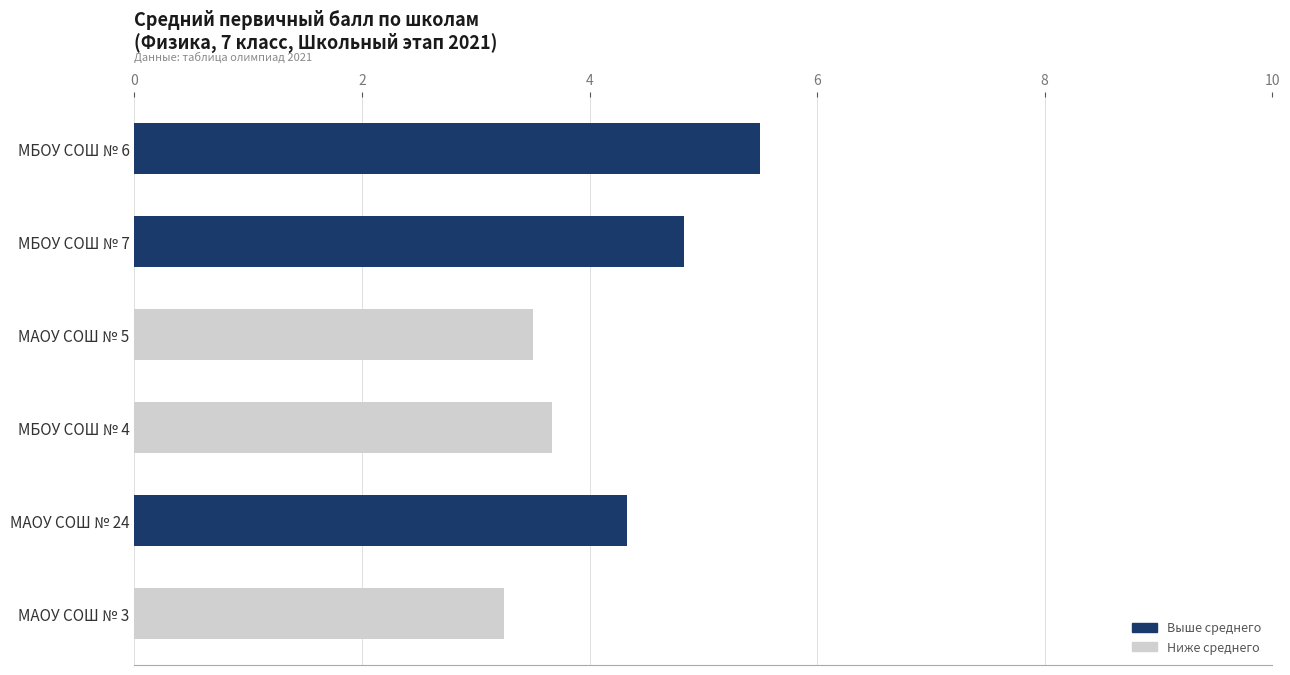

What is the average value?

4.2